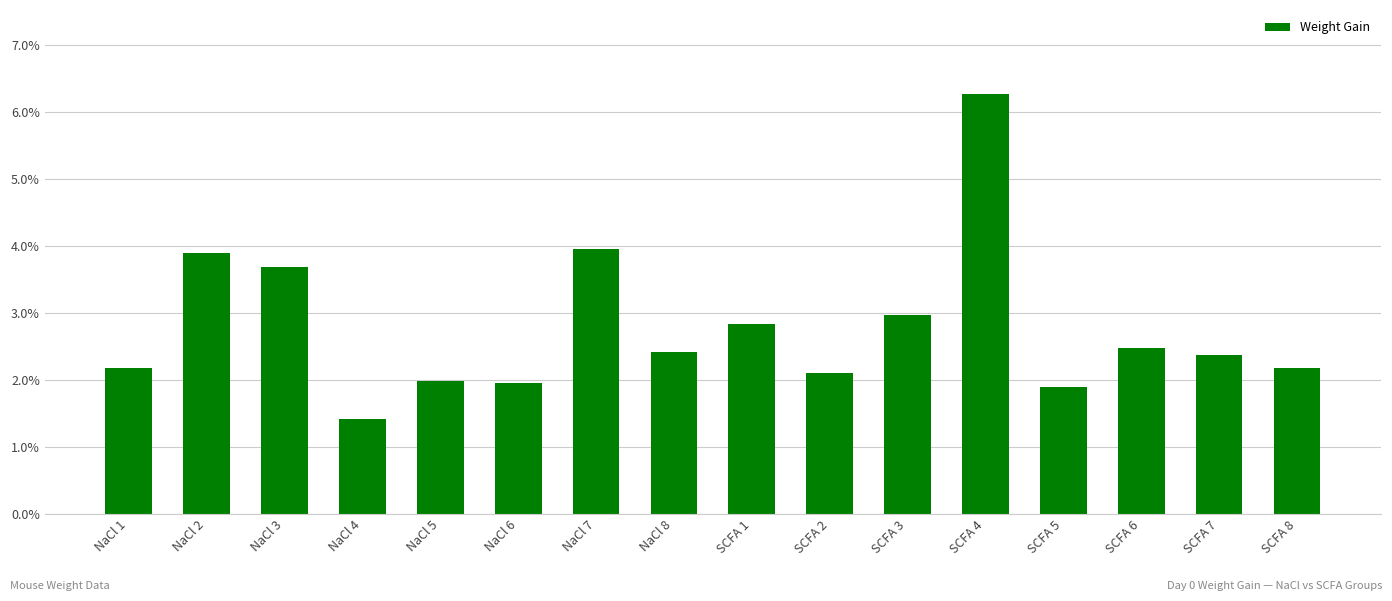

What is the sum of the values at NaCl 2 and SCFA 5?

0.1